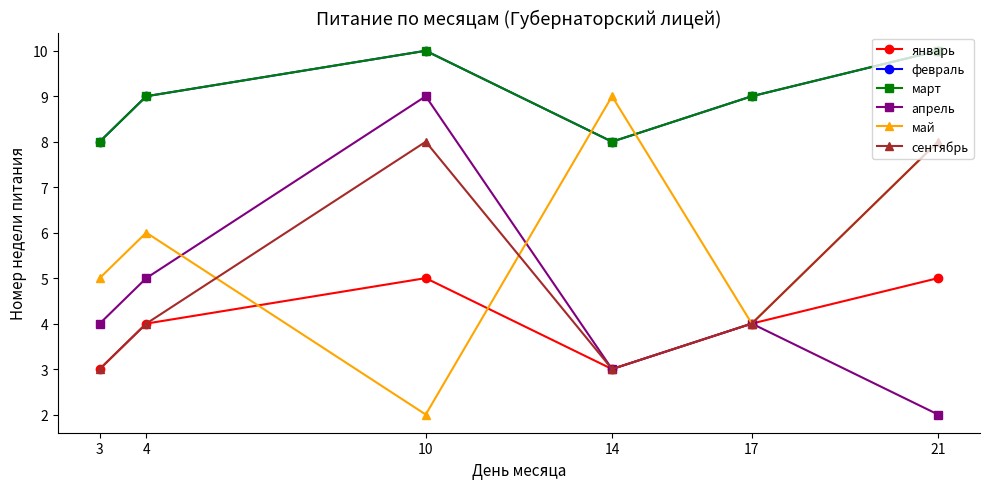

How many values in the февраль series are below 9?

2